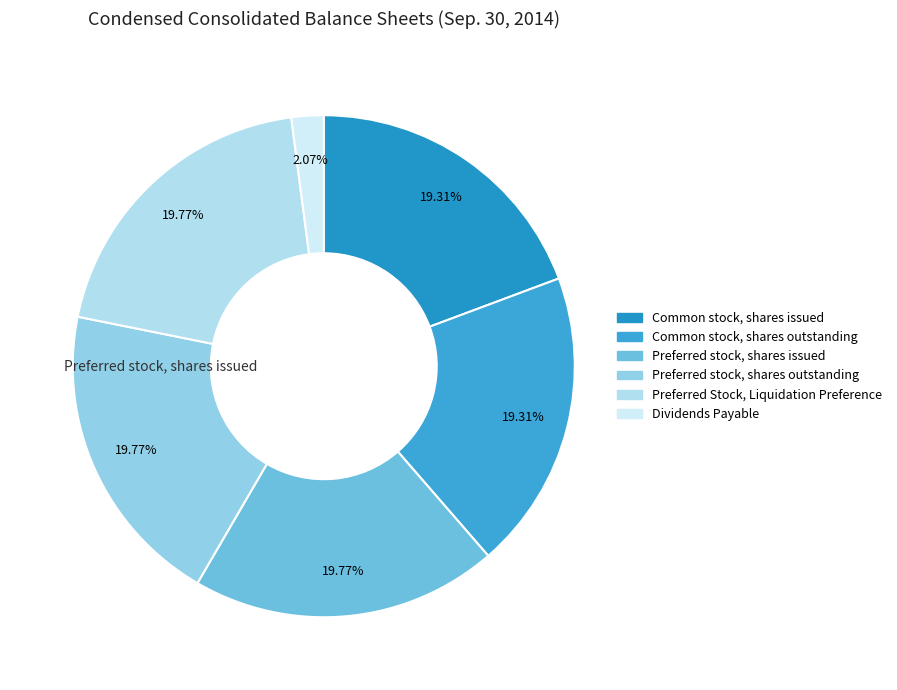

The Preferred Stock, Liquidation Preference slice represents 20% of the pie. True or false?

True